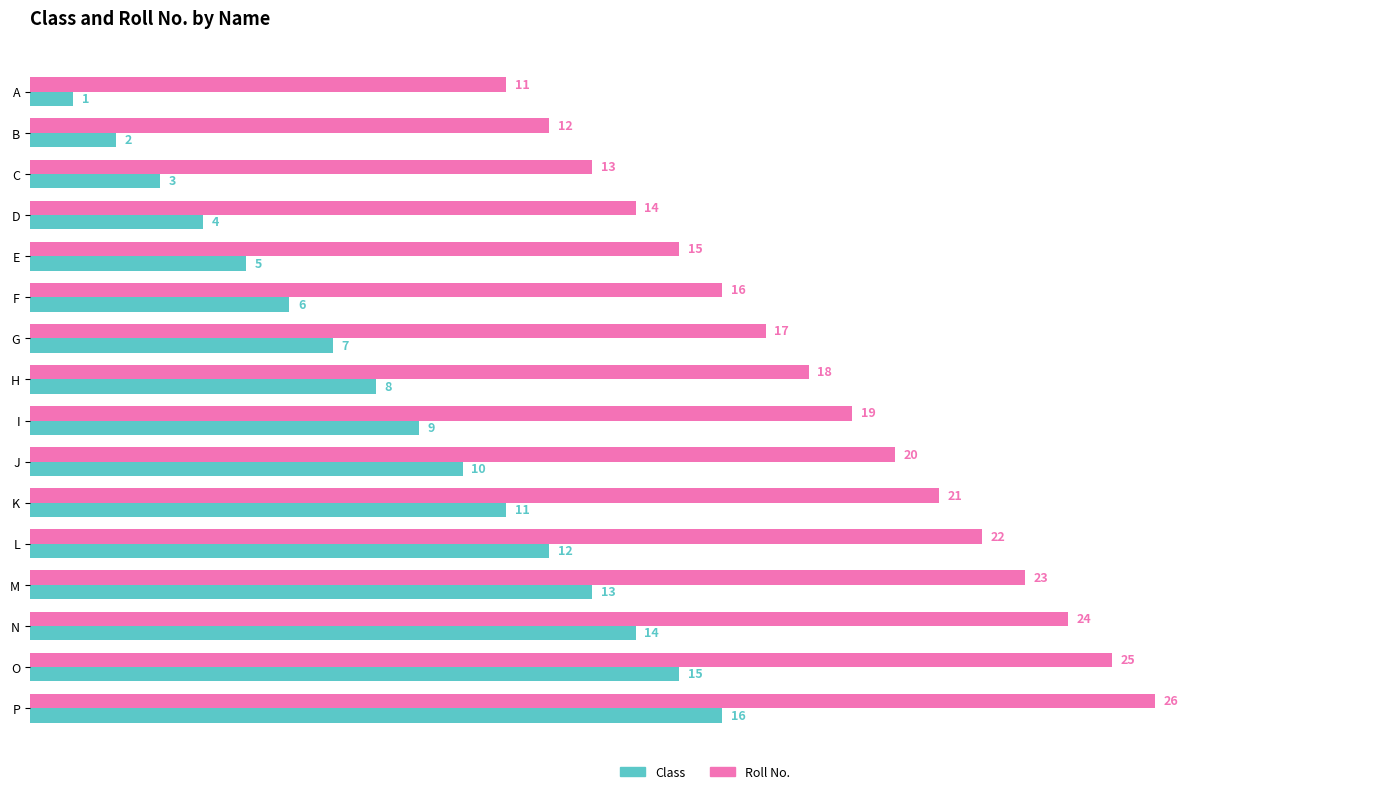

What are all the series names shown in the legend?

Class, Roll No.